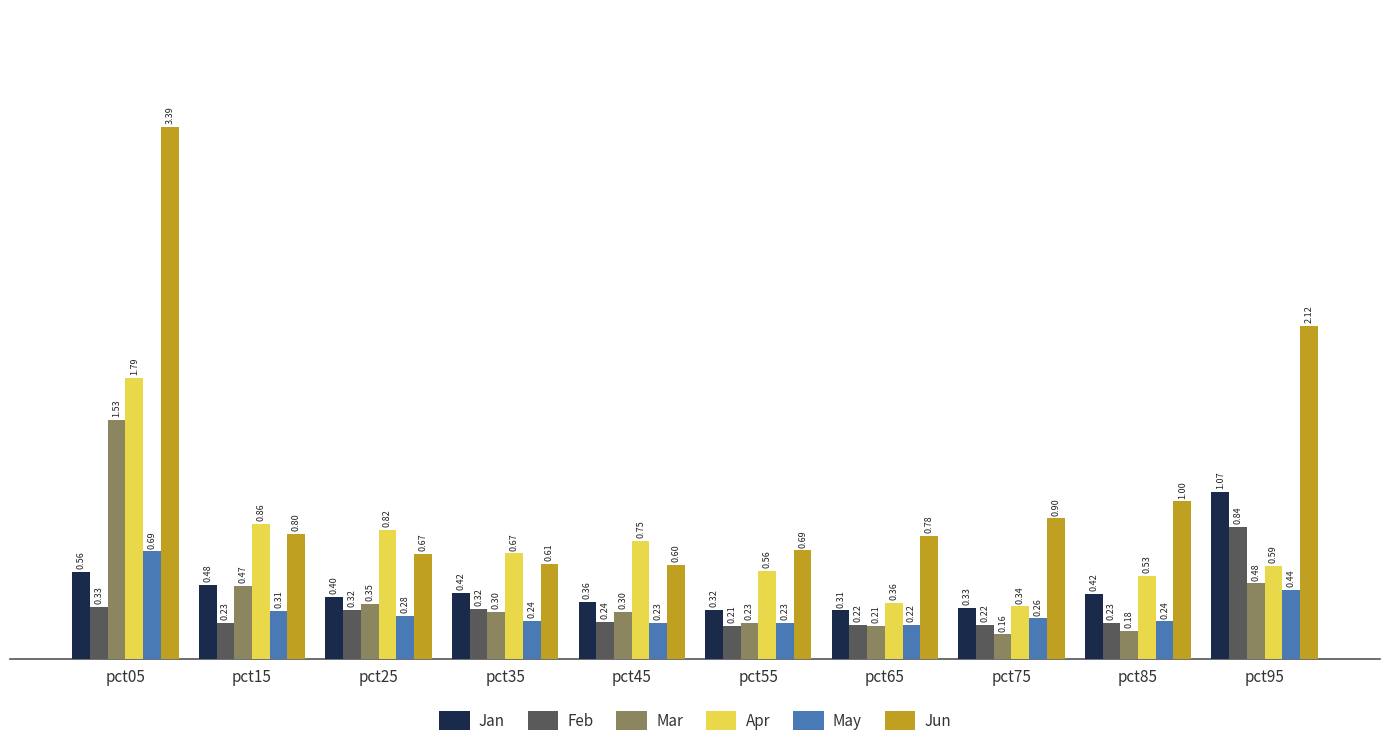

How many bars are there in total?

60